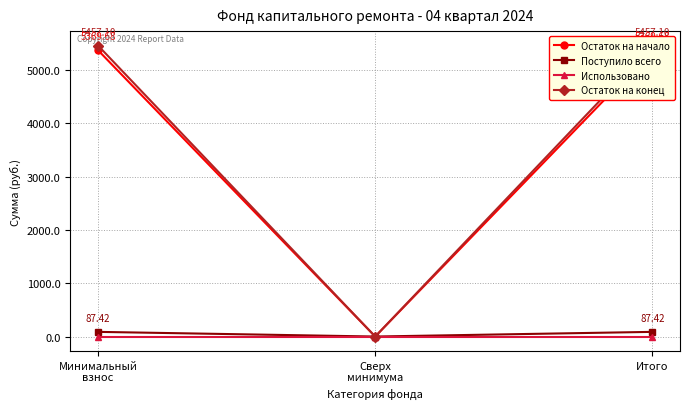

Does the chart have visible grid lines?

Yes